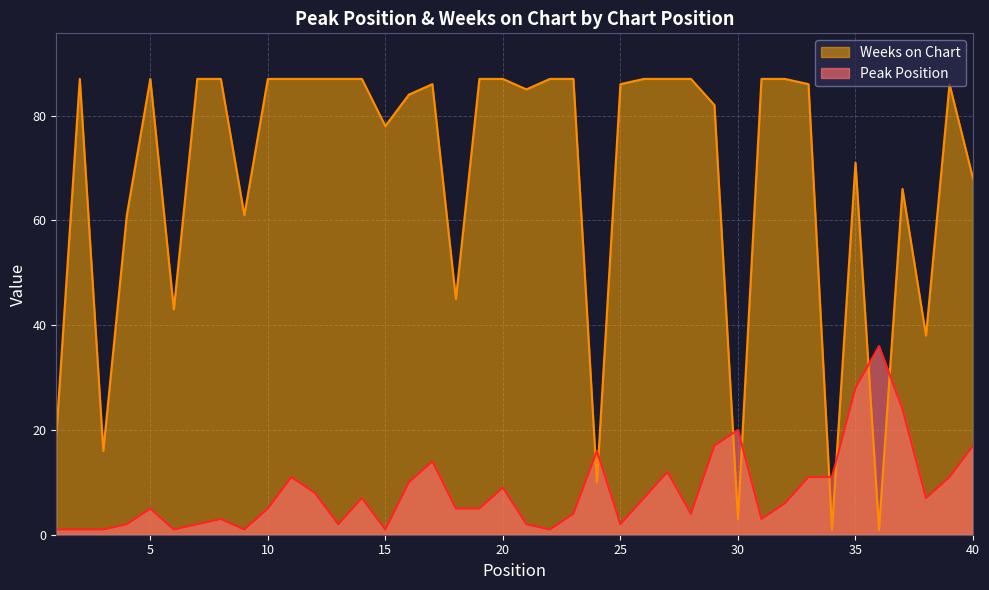

At which category is the sum across all series the highest?

17